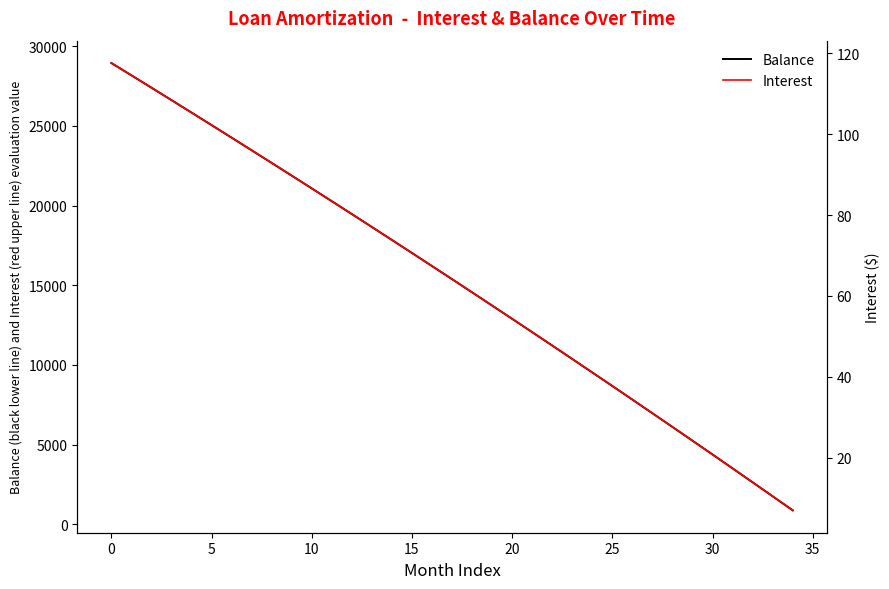

Does the chart have visible grid lines?

No